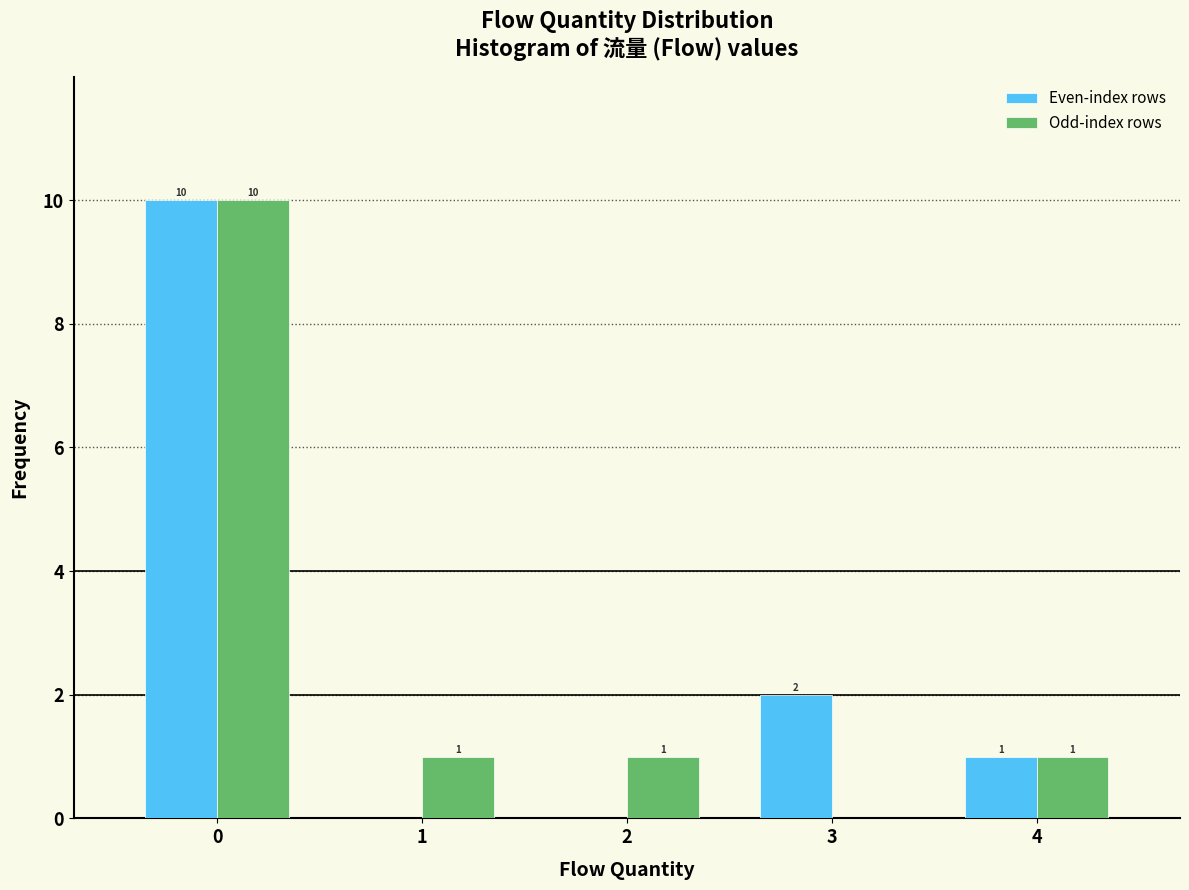

Reading left to right, transcribe all the data shown in this chart.

Even-index rows: 0=10	1=0	2=0	3=2	4=1
Odd-index rows: 0=10	1=1	2=1	3=0	4=1